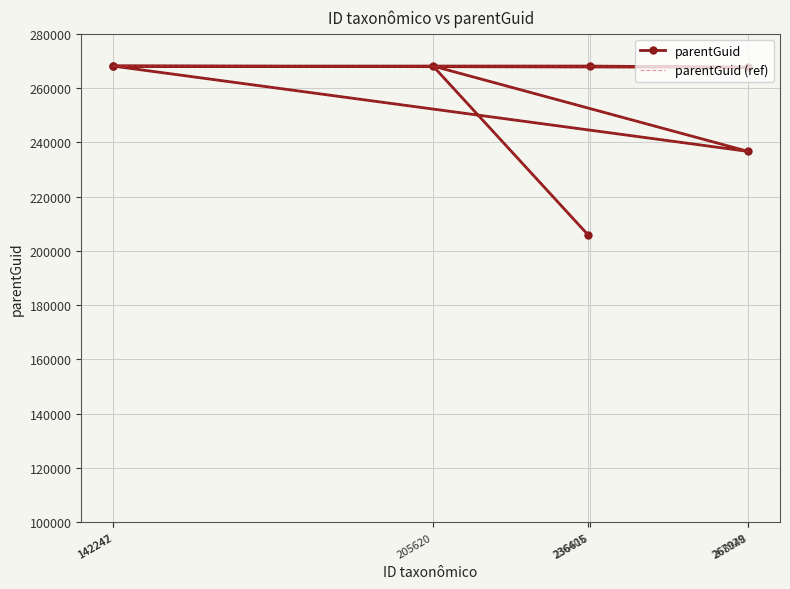

What is the difference between the maximum and second lowest values in the parentGuid series?

31437